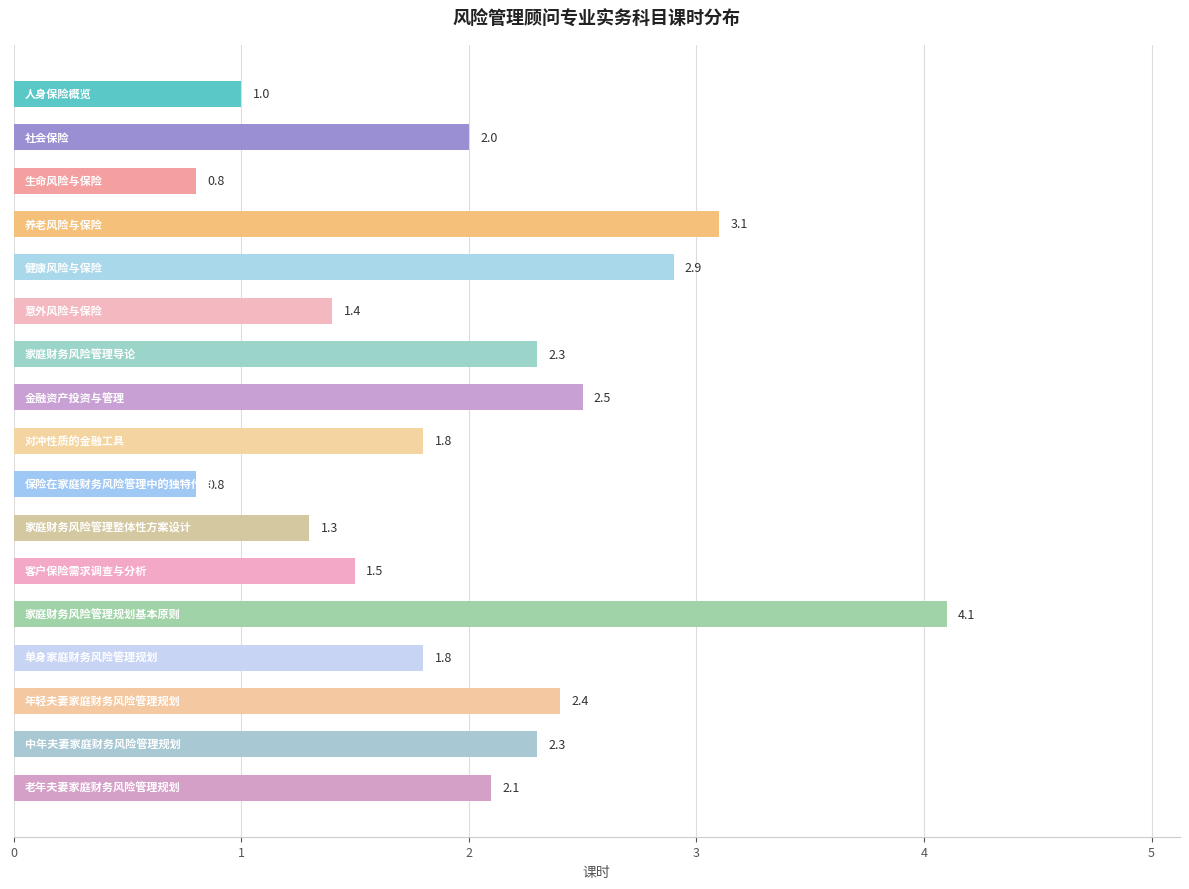

How many distinct data groups are displayed?

1